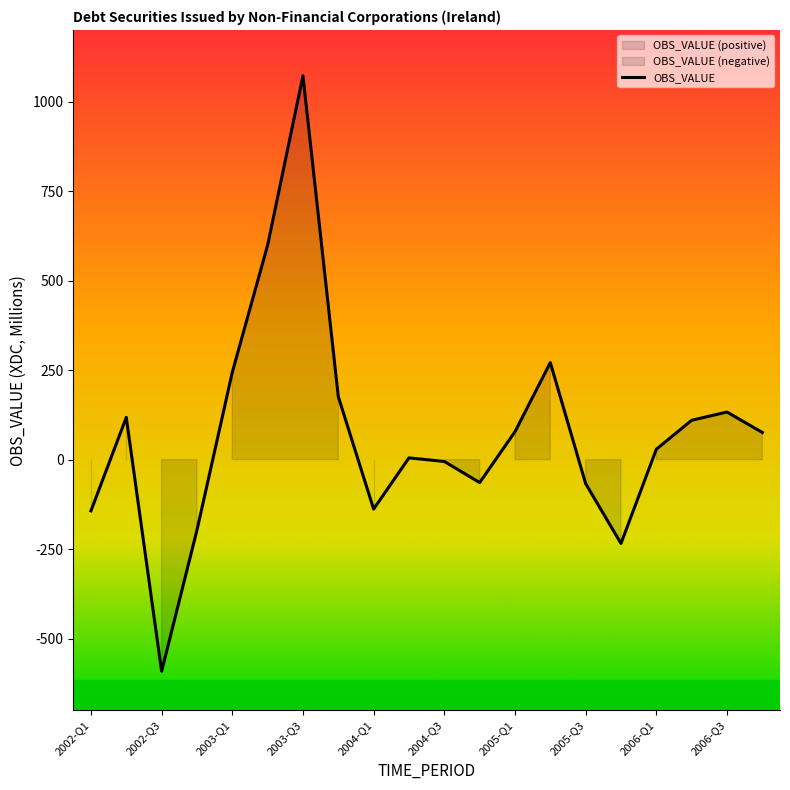

How many interior local valleys (lower than both neighbors) does the data have?

4